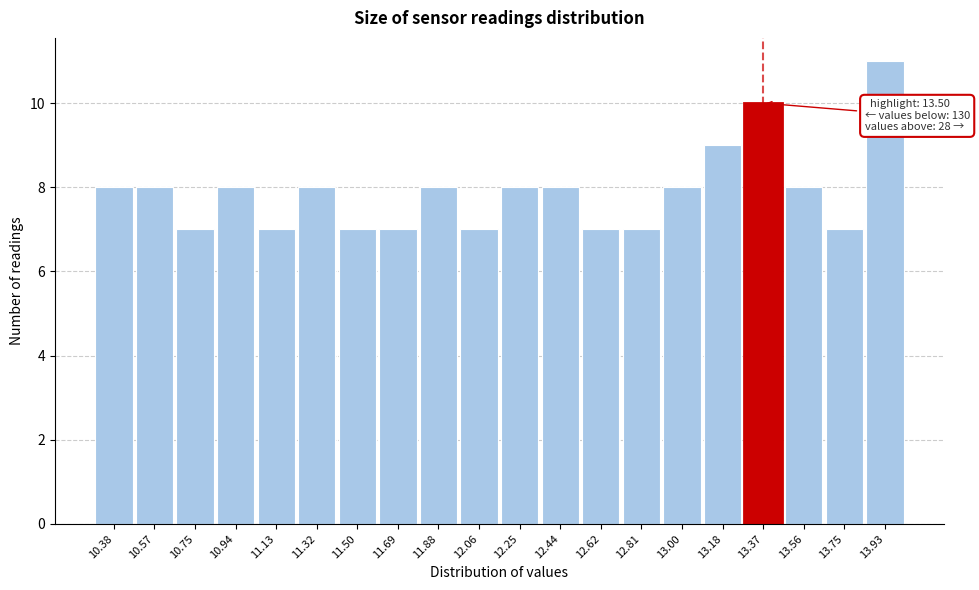

Reading left to right, list all the values displayed in this chart.

10.38=8	10.57=8	10.75=7	10.94=8	11.13=7	11.32=8	11.50=7	11.69=7	11.88=8	12.06=7	12.25=8	12.44=8	12.62=7	12.81=7	13.00=8	13.18=9	13.37=10	13.56=8	13.75=7	13.93=11